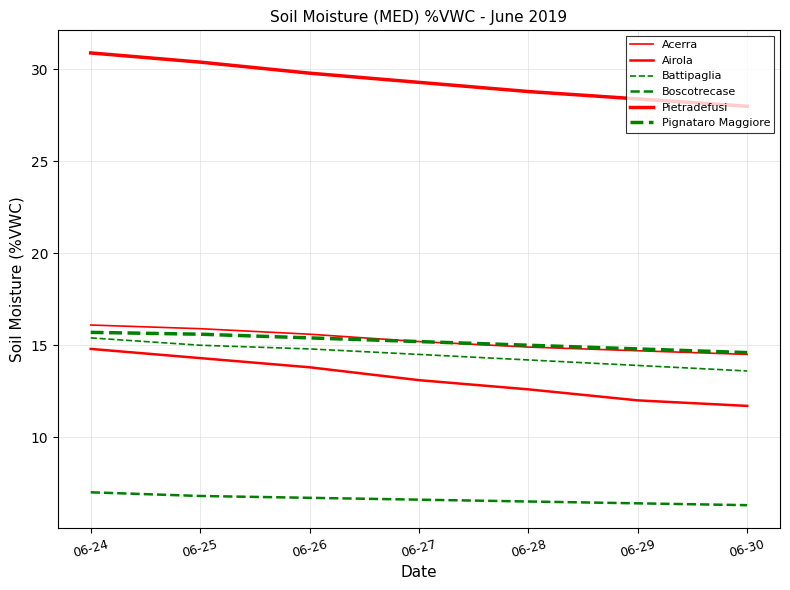

Reading right to left, transcribe all the data shown in this chart.

Acerra: 06-30=14.5	06-29=14.7	06-28=14.9	06-27=15.2	06-26=15.6	06-25=15.9	06-24=16.1
Airola: 06-30=11.7	06-29=12.0	06-28=12.6	06-27=13.1	06-26=13.8	06-25=14.3	06-24=14.8
Battipaglia: 06-30=13.6	06-29=13.9	06-28=14.2	06-27=14.5	06-26=14.8	06-25=15.0	06-24=15.4
Boscotrecase: 06-30=6.3	06-29=6.4	06-28=6.5	06-27=6.6	06-26=6.7	06-25=6.8	06-24=7.0
Pietradefusi: 06-30=28.0	06-29=28.4	06-28=28.8	06-27=29.3	06-26=29.8	06-25=30.4	06-24=30.9
Pignataro Maggiore: 06-30=14.6	06-29=14.8	06-28=15.0	06-27=15.2	06-26=15.4	06-25=15.6	06-24=15.7